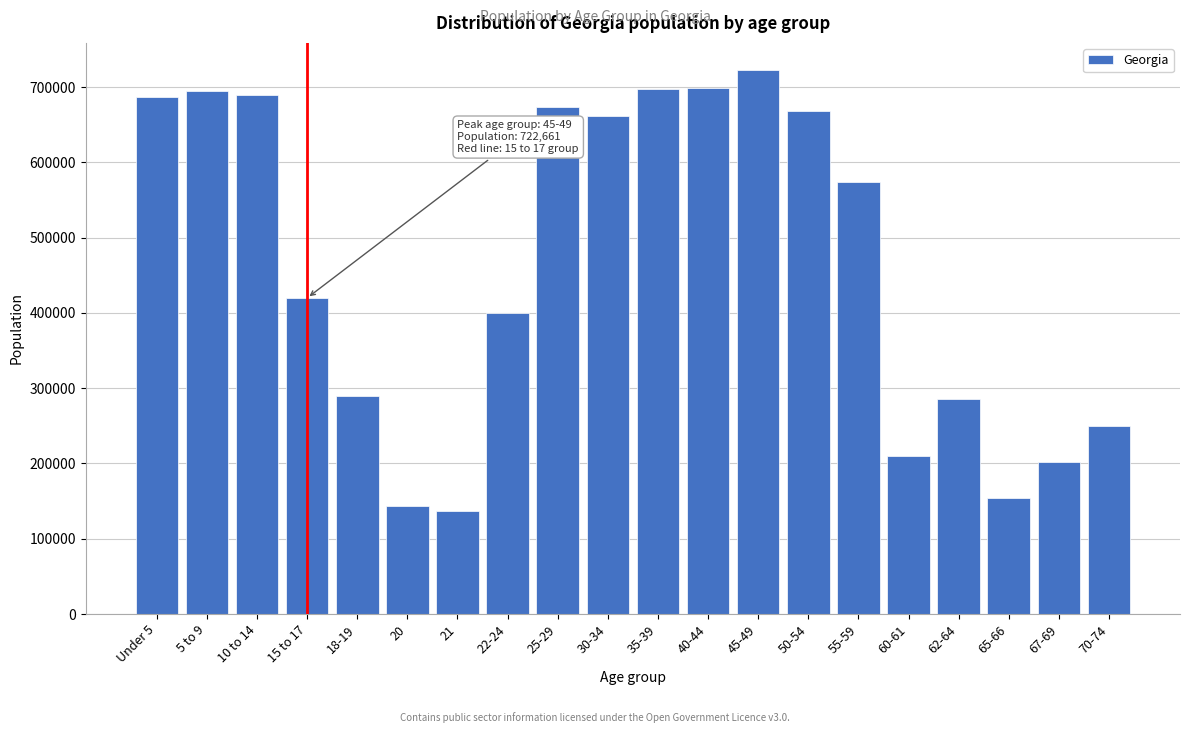

What is the change in value from 55-59 to 70-74?

-323129